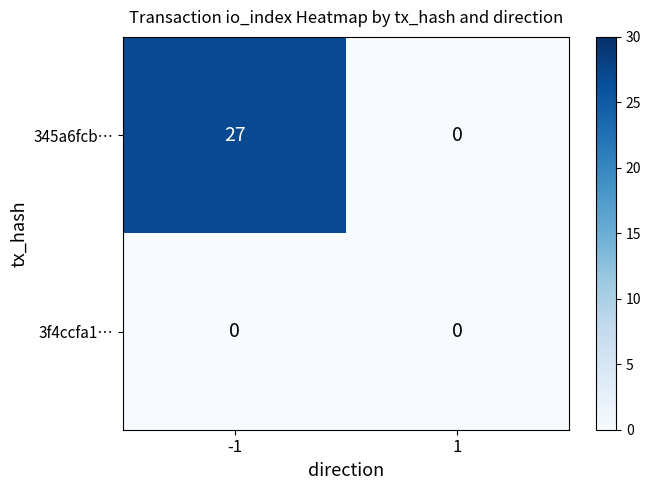

Which series has the largest total across all categories?

345a6fcb…